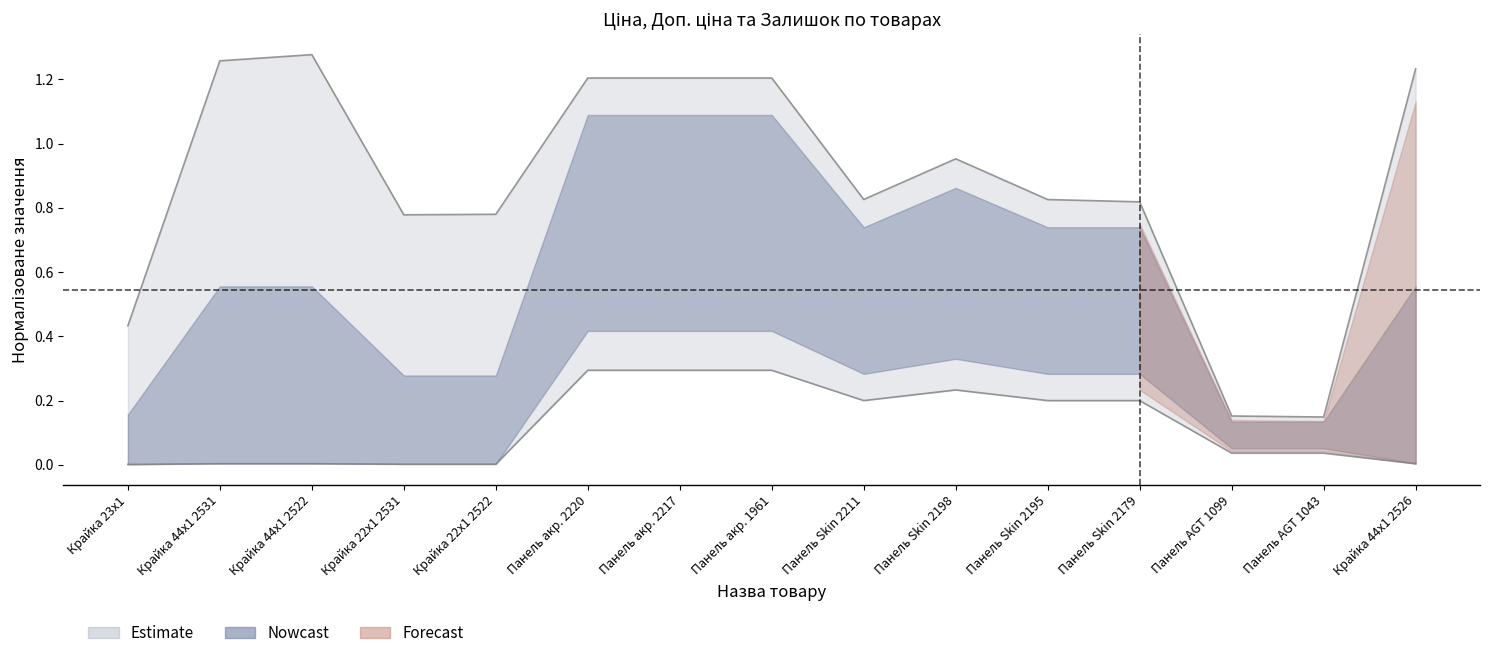

What value does the Ціна series have at Панель Skin 2179?

0.2